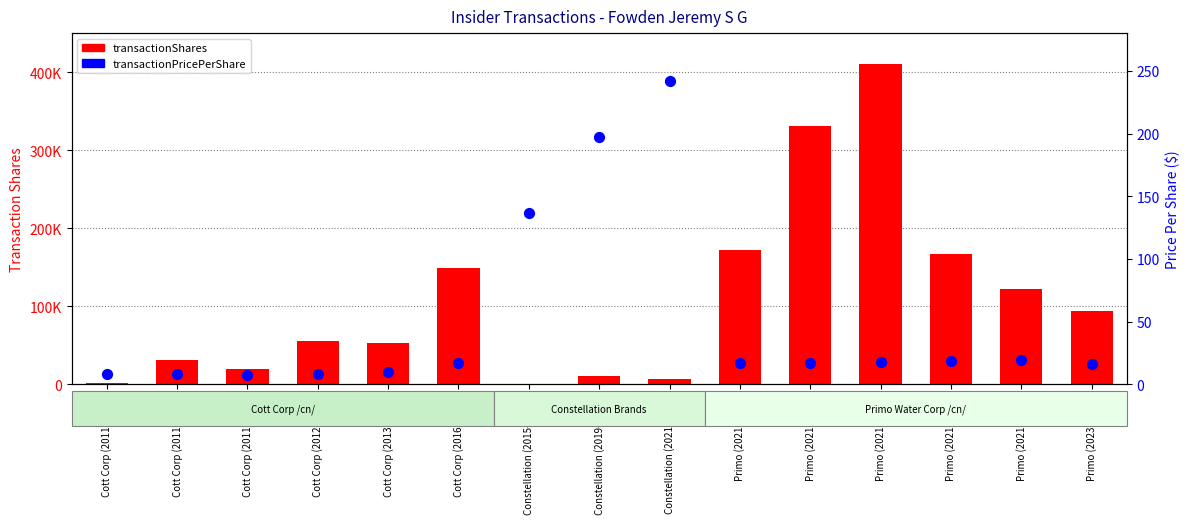

What is the total value across all series at Constellation (2015-10-13)?

958.0